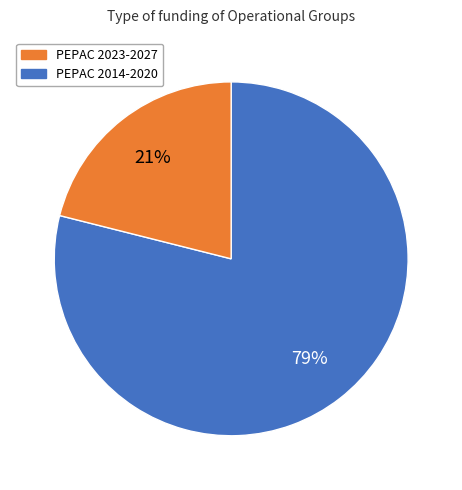

Is there a majority slice in this chart?

Yes